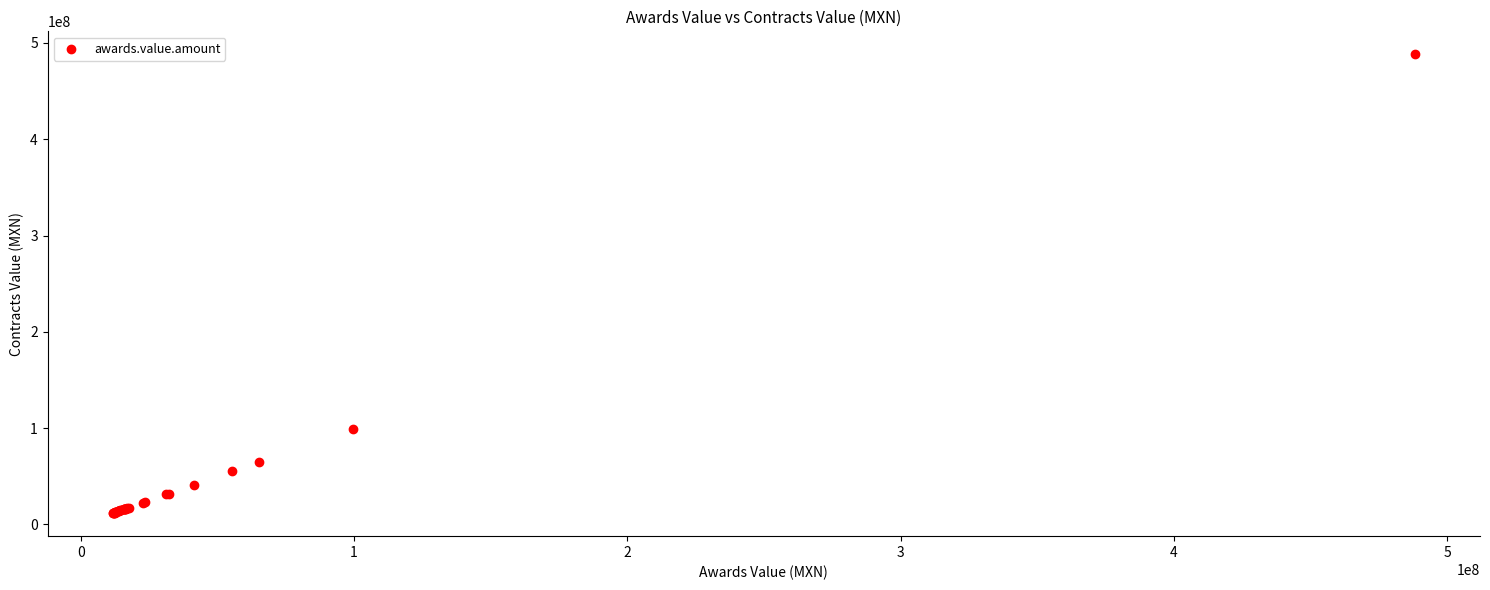

What Y value in the scatter plot is closest to 249962500?

99562475.2